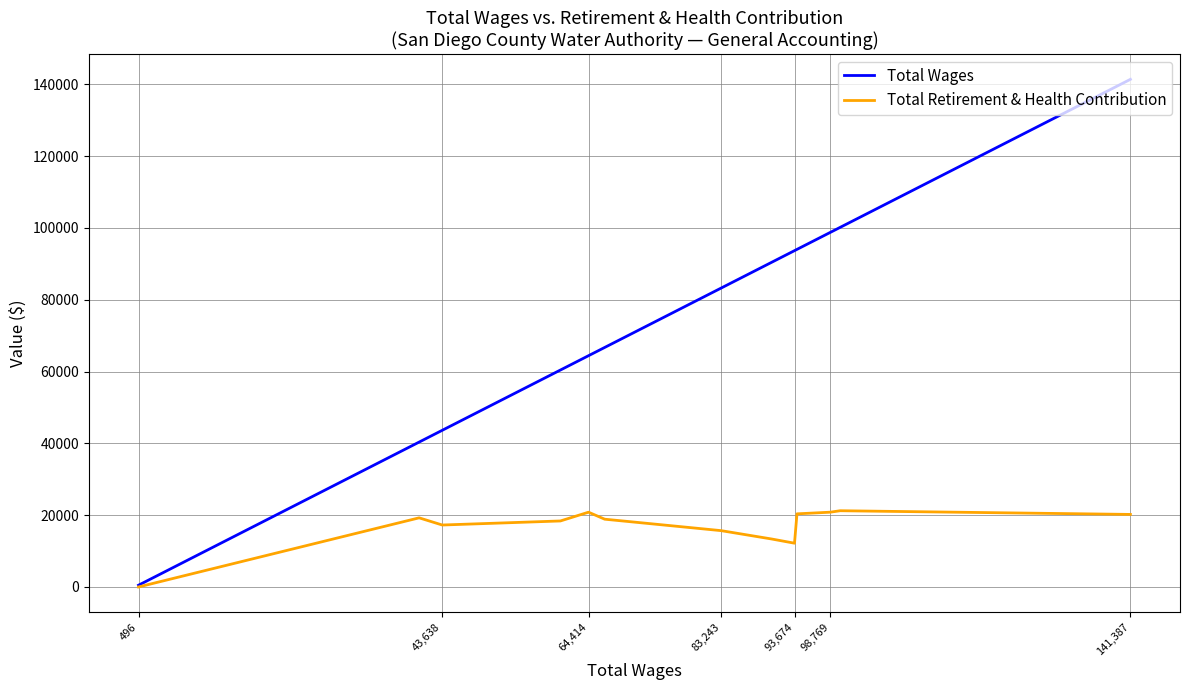

Which series changed the most between 98,769 and 496?

Total Wages